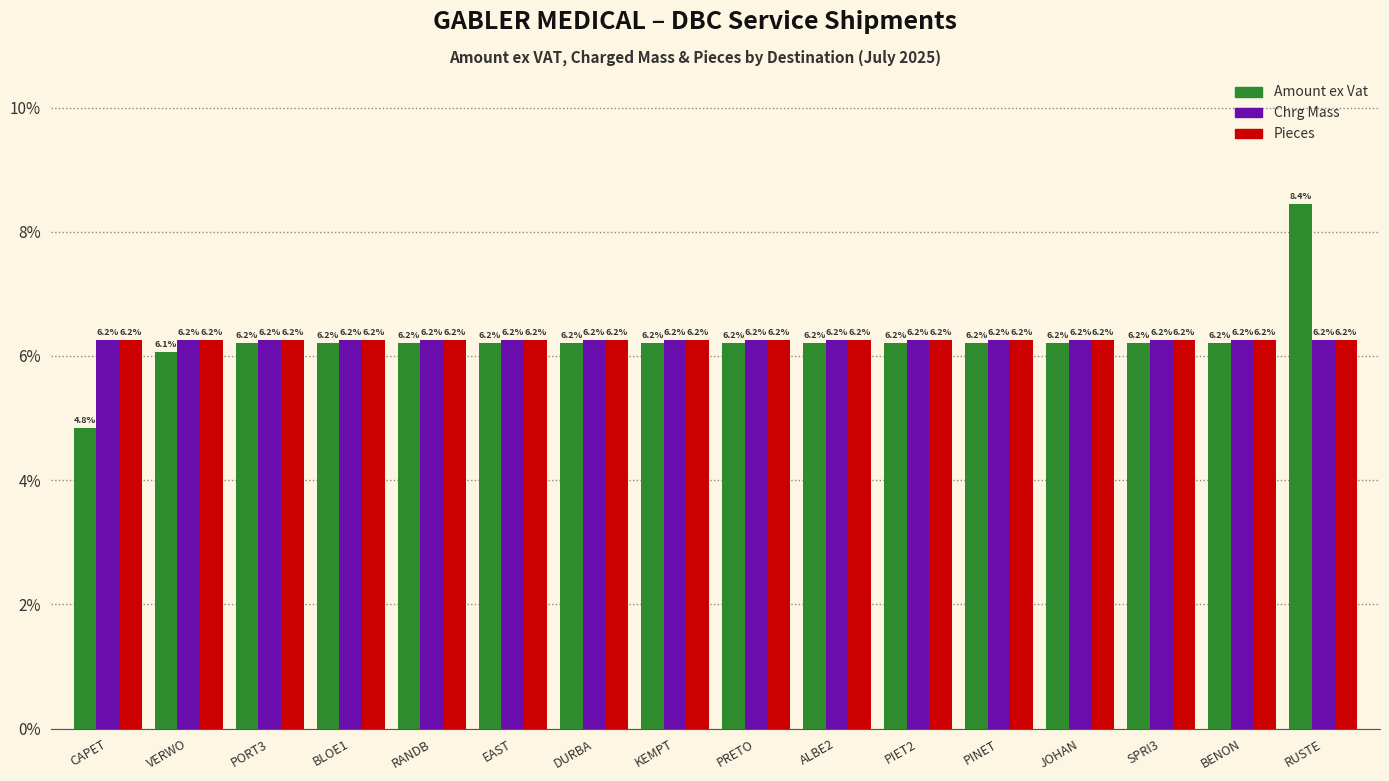

How many bars are there in each group?

3